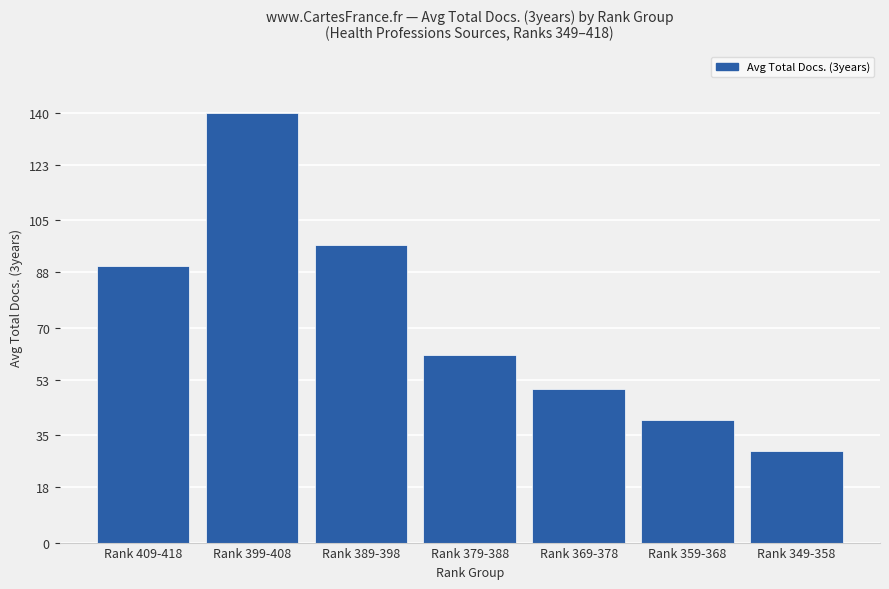

Rank the categories by value from highest to lowest.

Rank 399-408, Rank 389-398, Rank 409-418, Rank 379-388, Rank 369-378, Rank 359-368, Rank 349-358